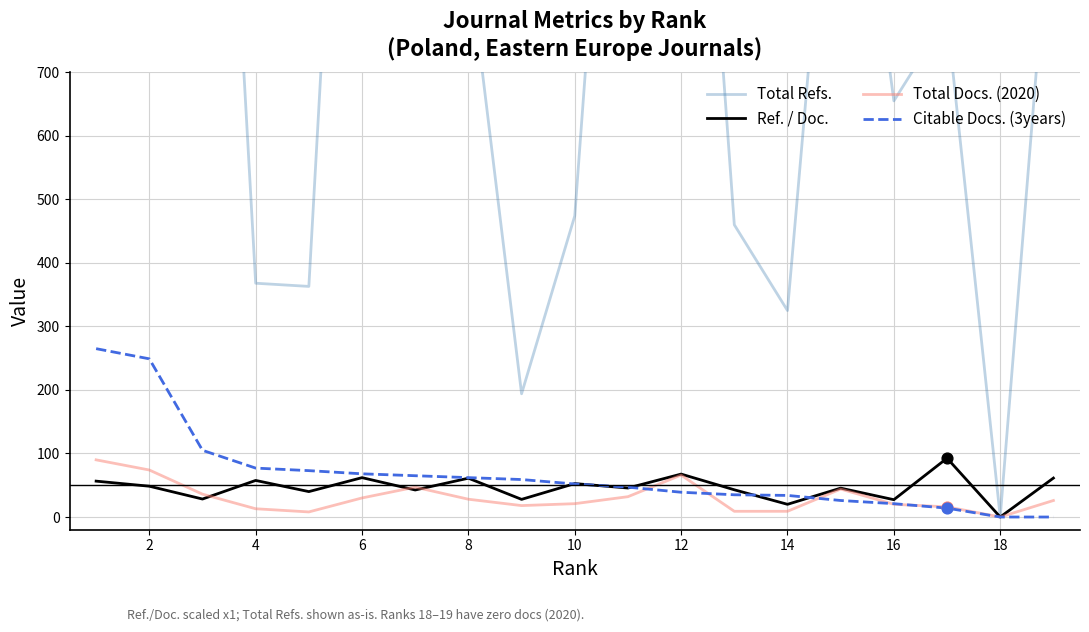

Is the value of Total Refs. at 2 greater than the value of Citable Docs. (3years) at 2?

Yes